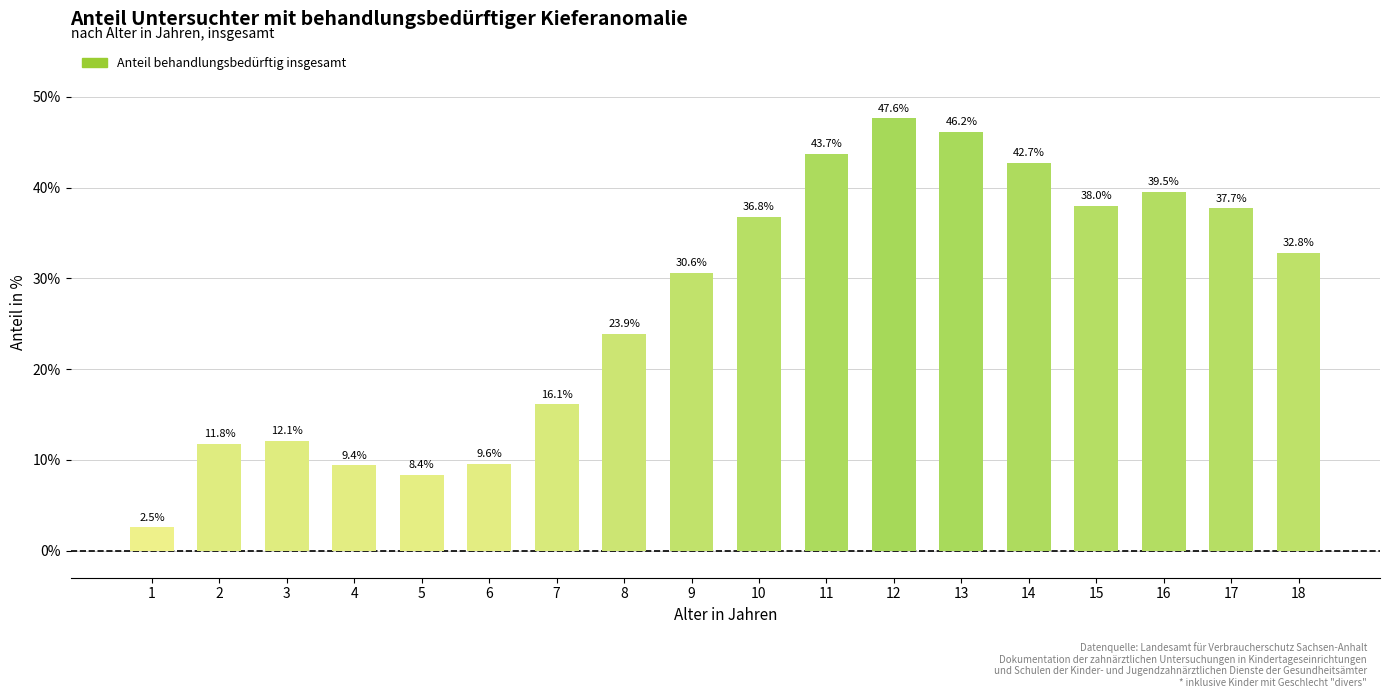

What is the value of the 7th bar from the left?

16.1